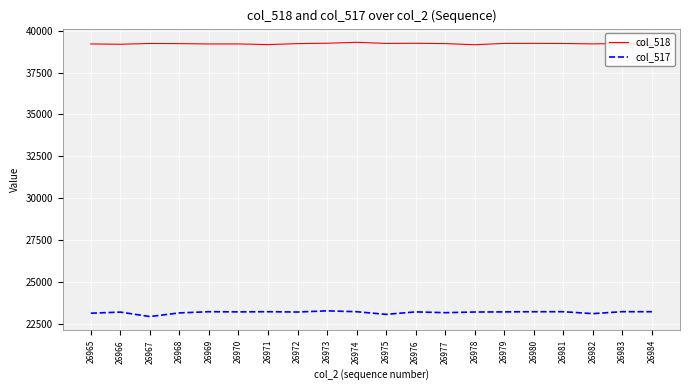

What is the spread (max minus min) of values at 26968?

16084